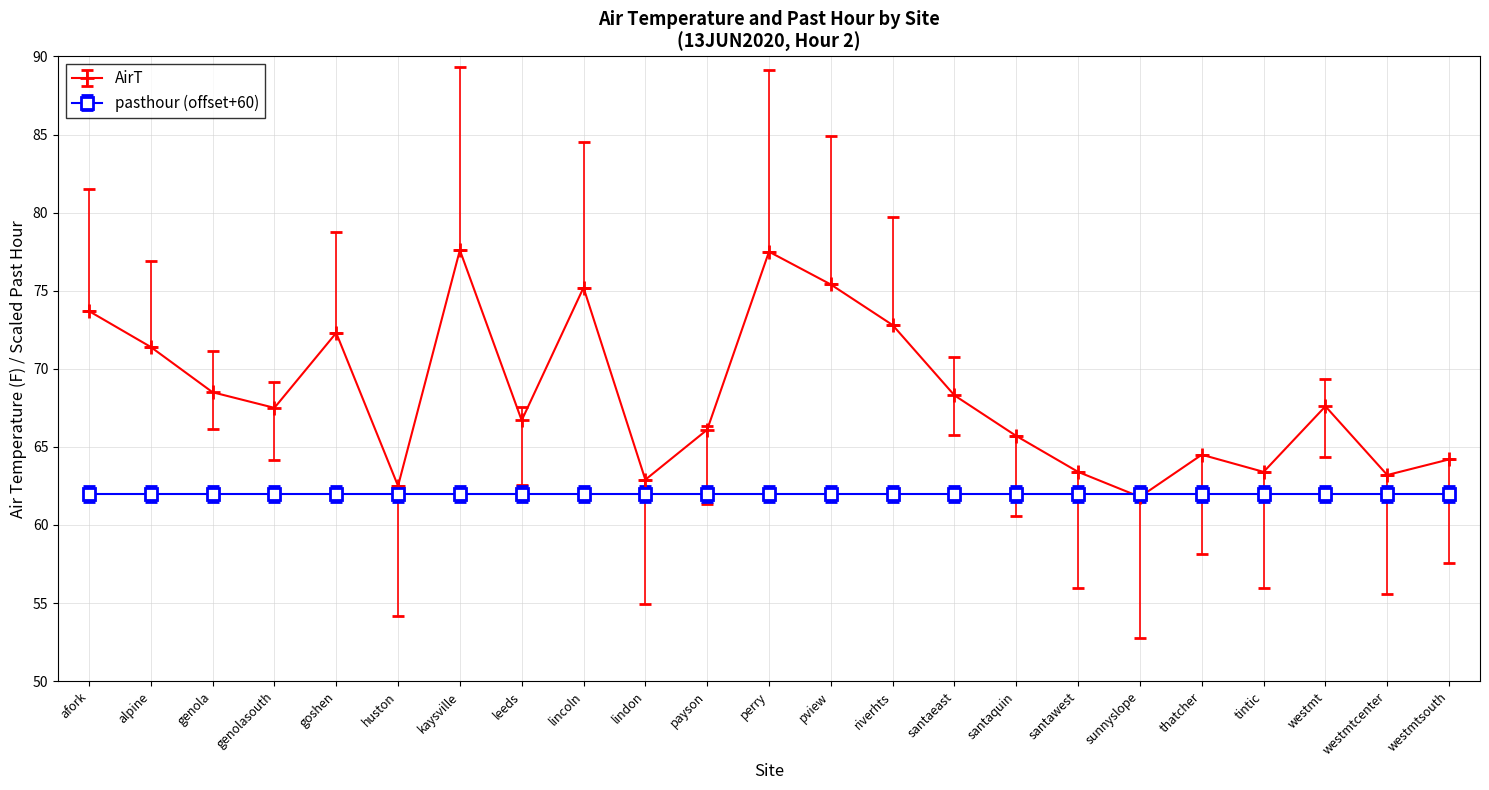

Rank the series by their average value, from highest to lowest.

AirT, pasthour (offset+60)